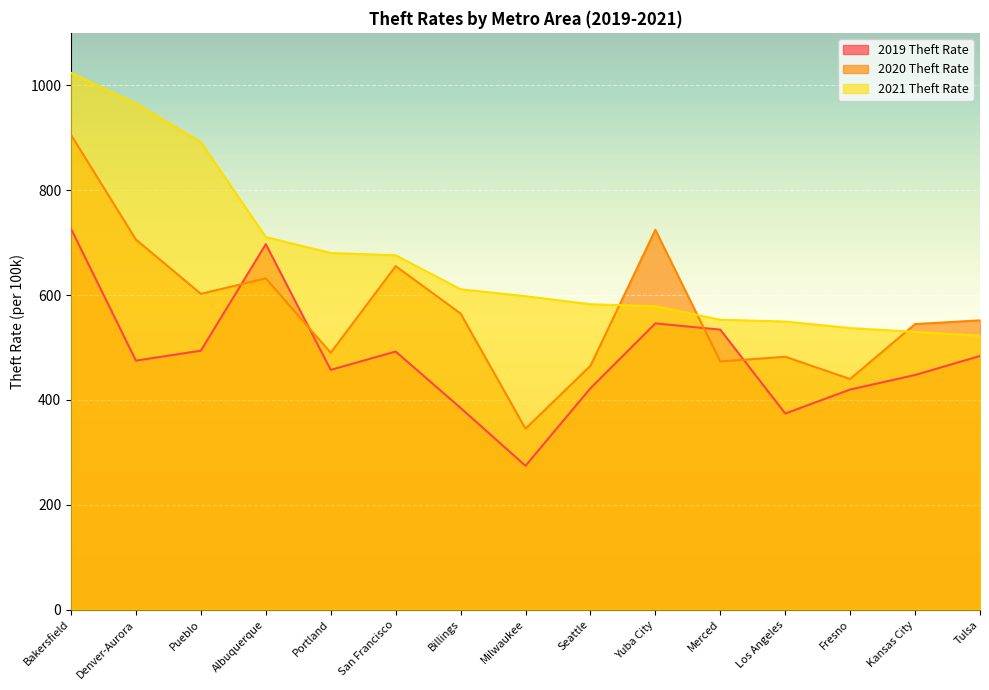

True or false: 2020 Theft Rate has a value of 332.8 at San Francisco.

False